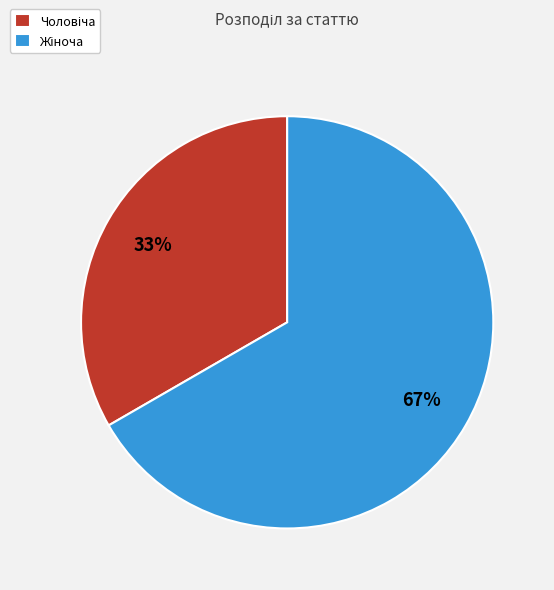

Does any single category account for the majority?

Yes